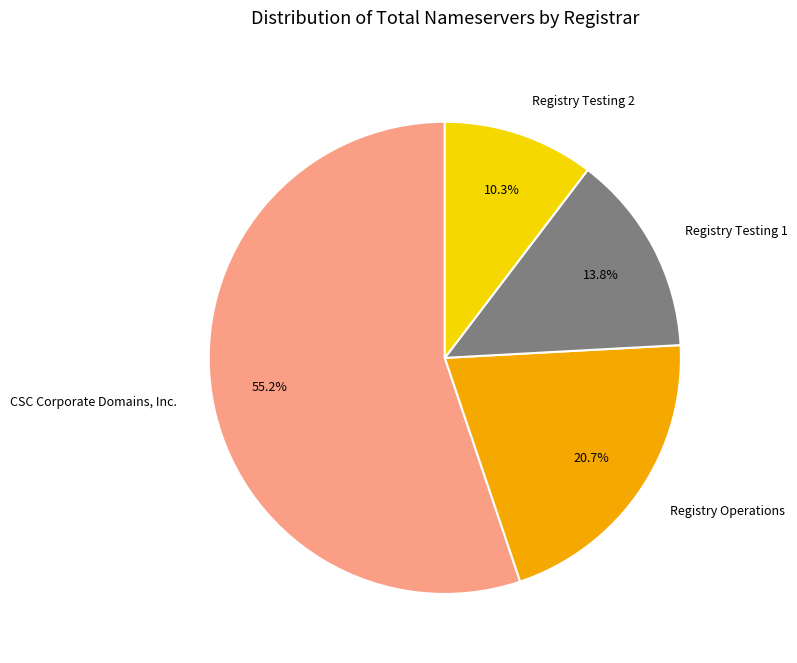

Rank the categories by value from lowest to highest.

Registry Testing 2, Registry Testing 1, Registry Operations, CSC Corporate Domains, Inc.